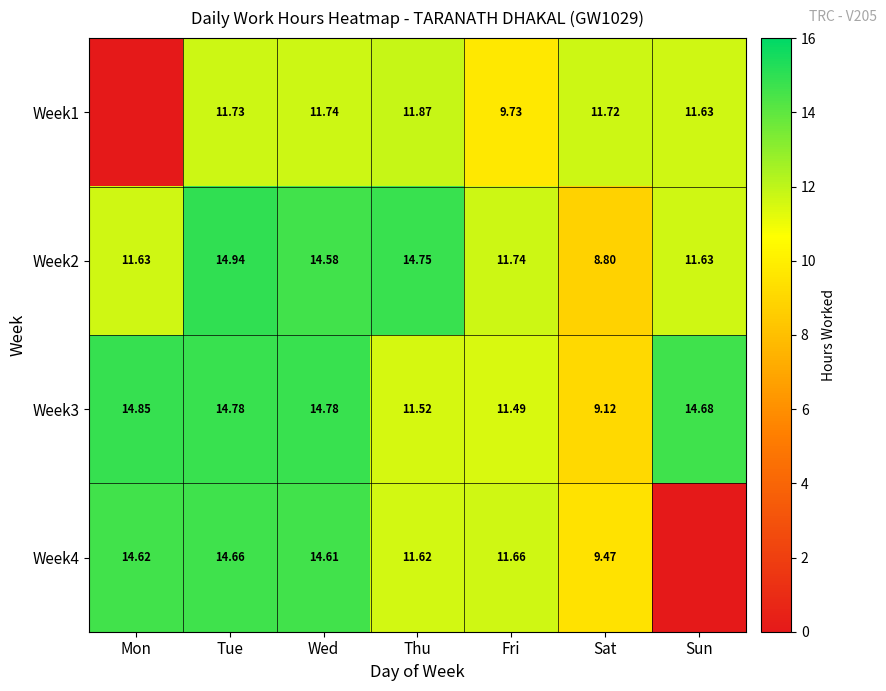

Which category has the lowest value in the Week3 series?

Sat